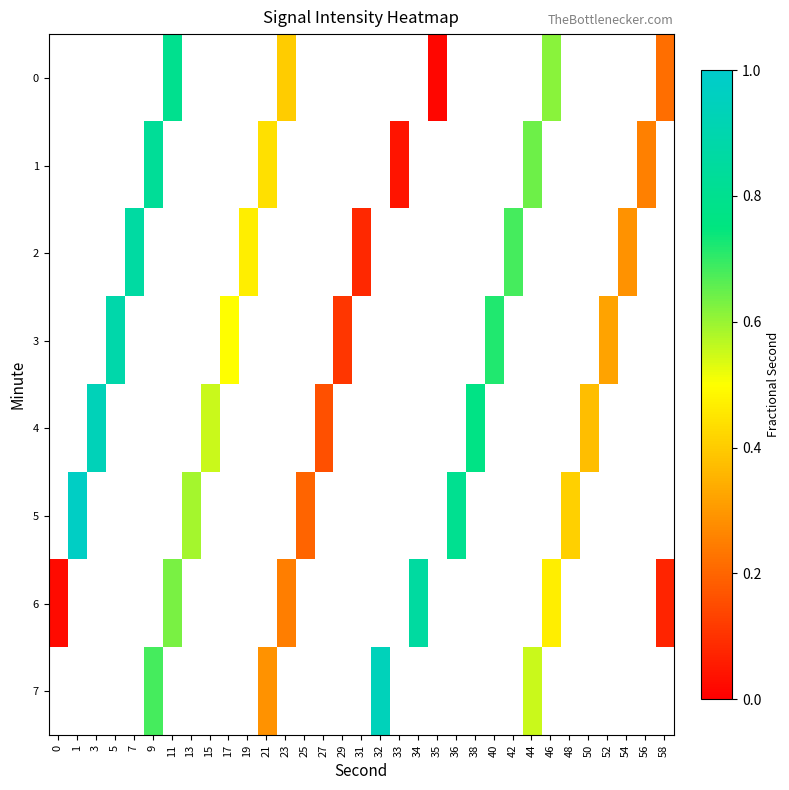

Which label corresponds to the largest value in the chart?

1